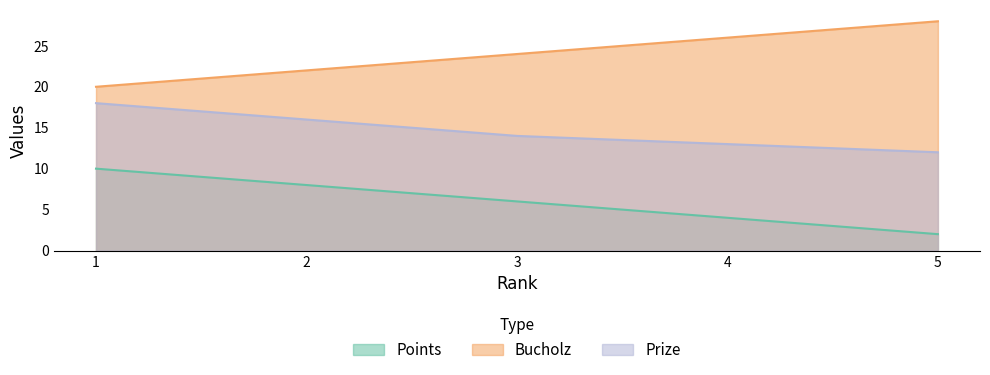

Reading right to left, what are all the values shown in this chart?

Points: 2	4	6	8	10
Bucholz: 28	26	24	22	20
Prize: 12	13	14	16	18